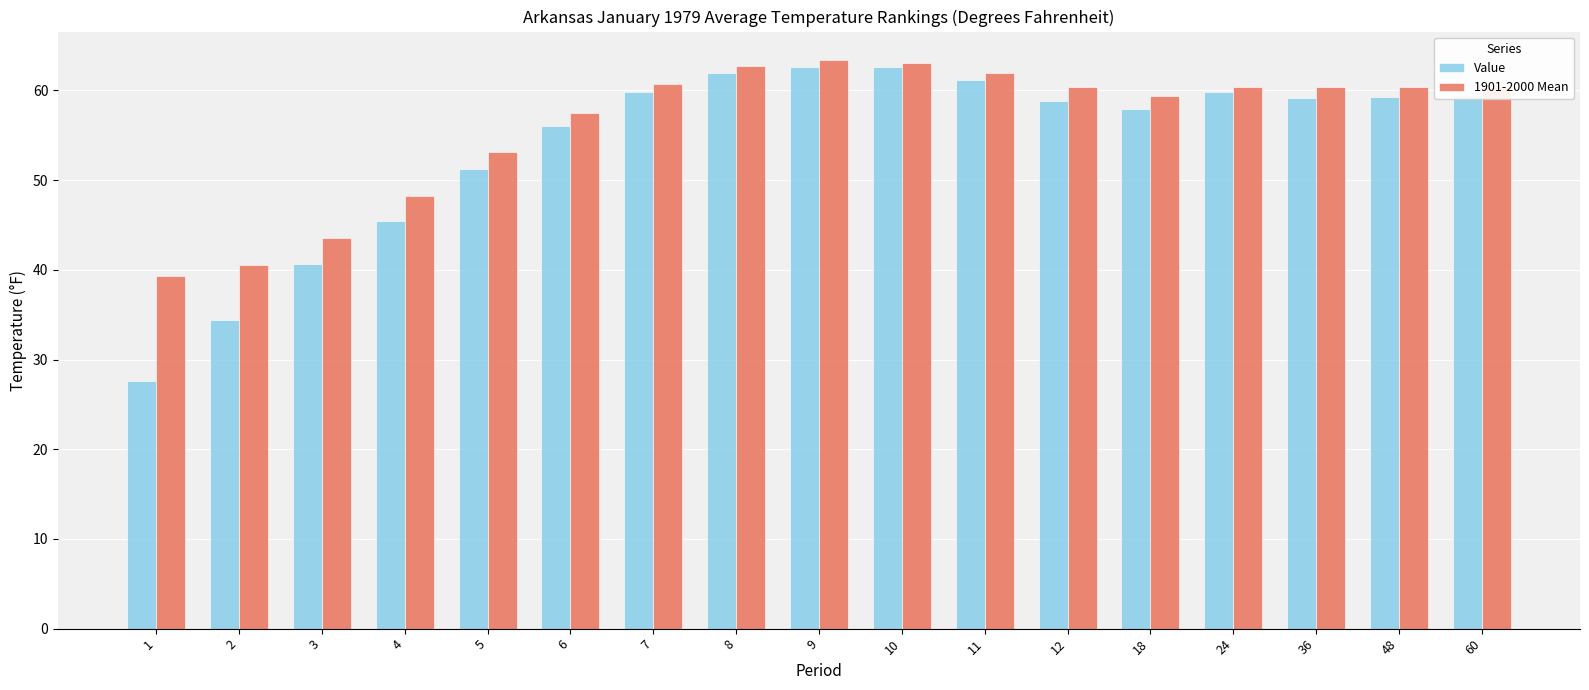

What is the difference between the maximum and minimum values in the 1901-2000 Mean series?

24.1